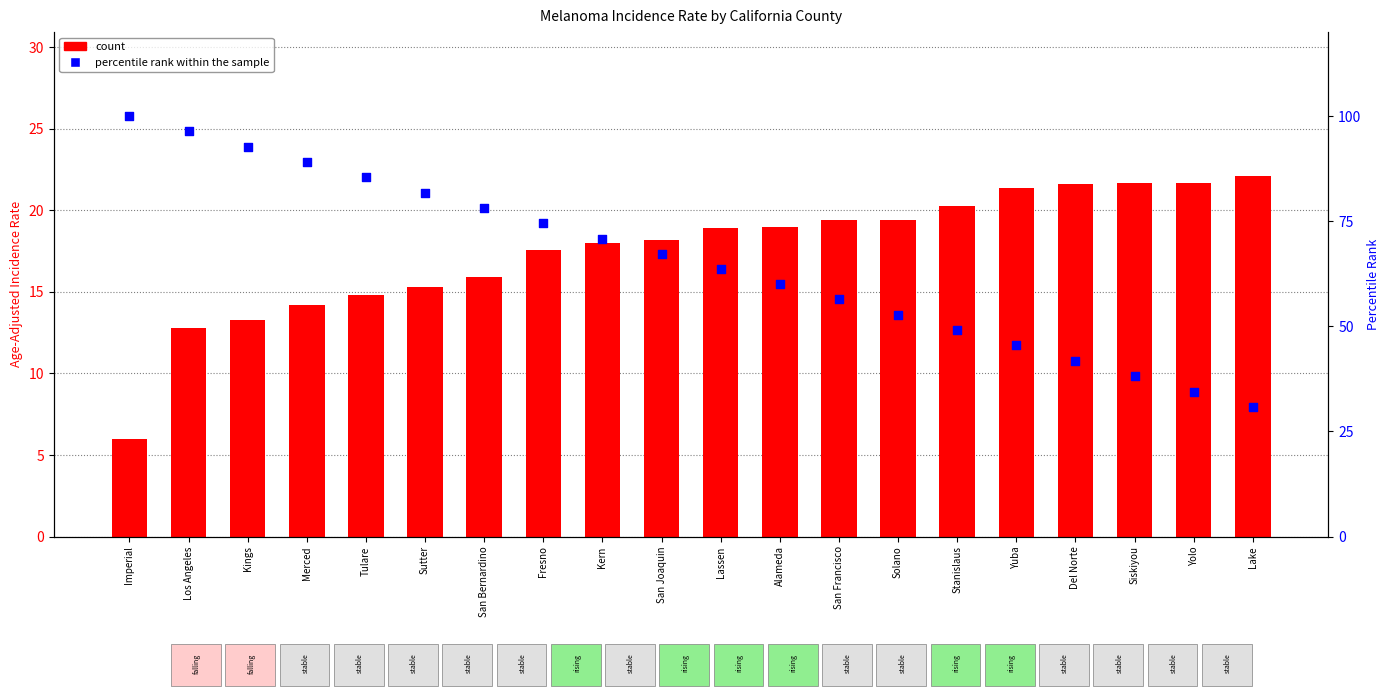

Which series contains the lowest Y value?

count